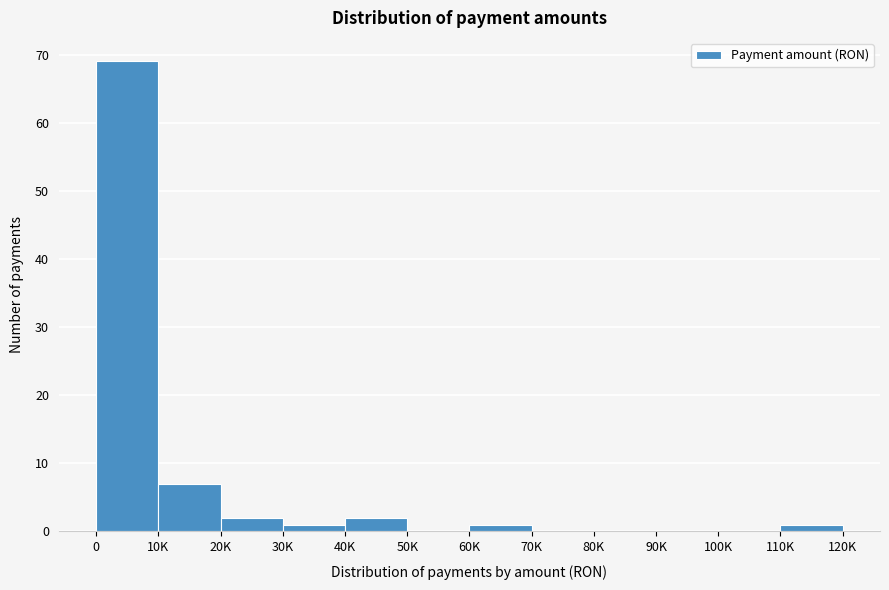

Reading left to right, list all the values displayed in this chart.

0=69	10K=7	20K=2	30K=1	40K=2	50K=0	60K=1	70K=0	80K=0	90K=0	100K=0	110K=1